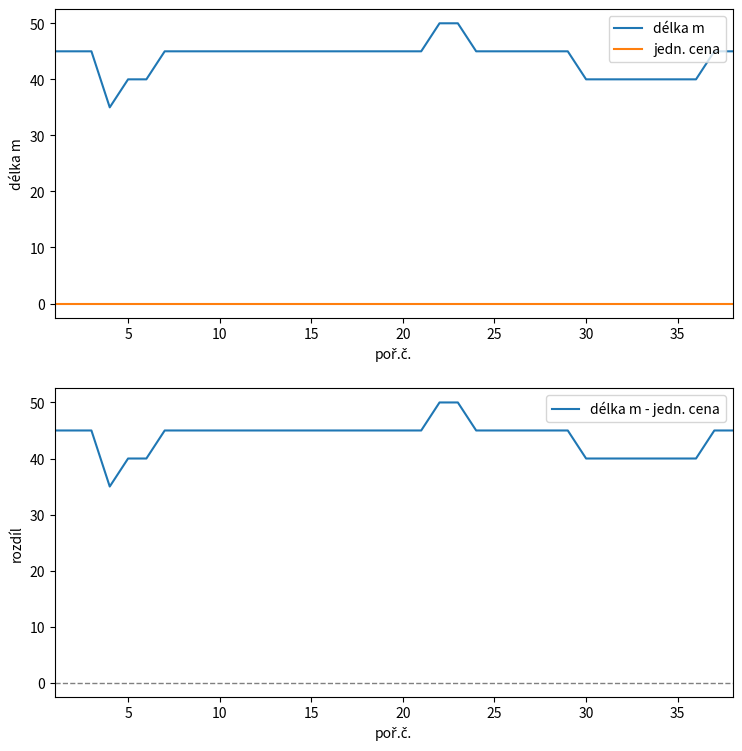

True or false: jedn. cena and délka m cross at least once.

False